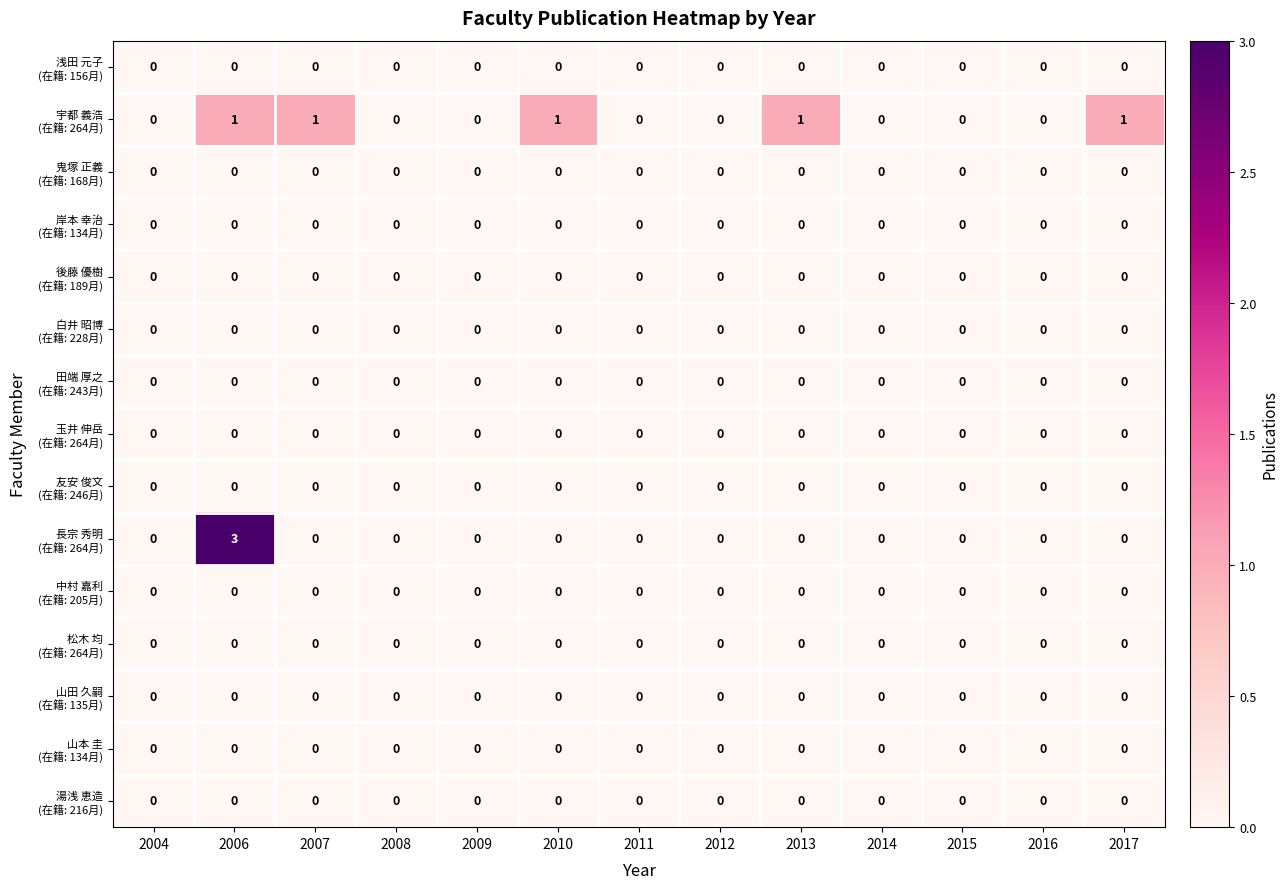

Which label corresponds to the largest value in the chart?

2006